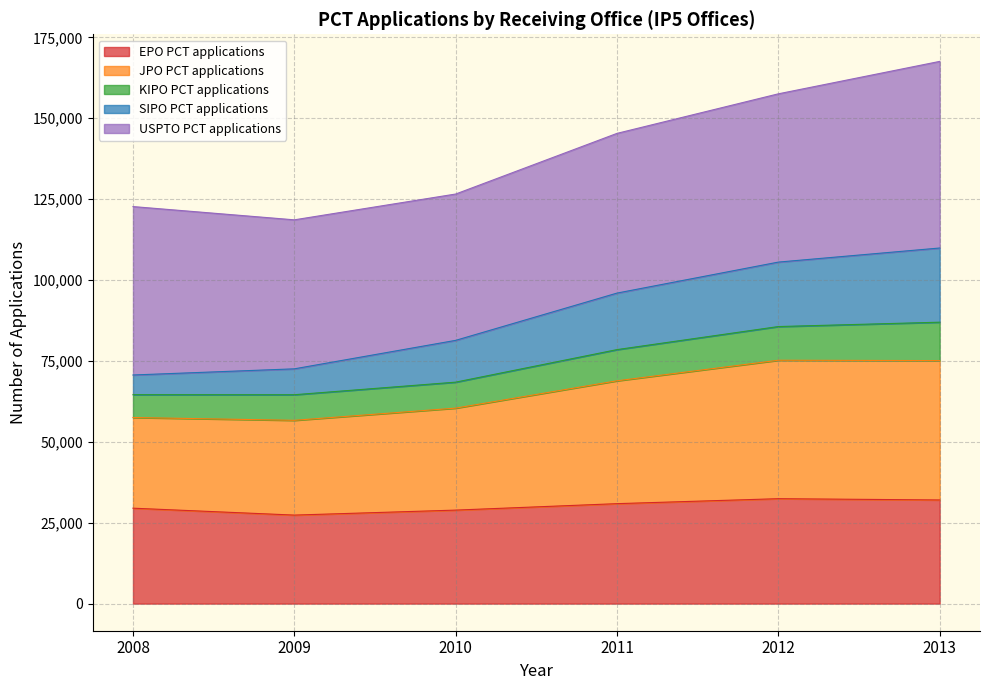

What is the total value across all series at 2011?

145341